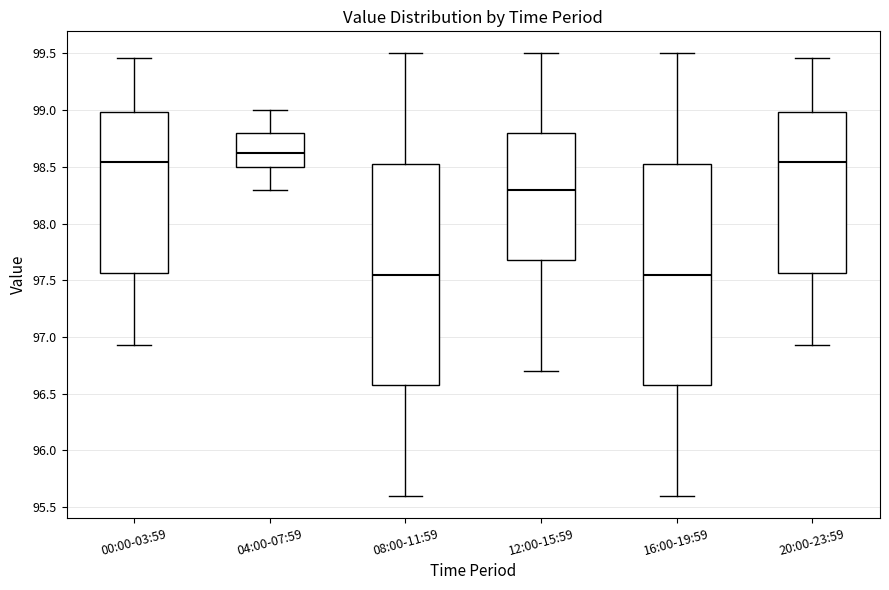

Reading left to right, read every box against the y-axis: the position of its median line, the range the box covers, and the ends of its whiskers. The values are not printed on the chart, so give them approximately, as read against the axis.

00:00-03:59: median 98.55, box 97.55 to 99.00, whiskers 96.95 to 99.45
04:00-07:59: median 98.65, box 98.50 to 98.80, whiskers 98.30 to 99.00
08:00-11:59: median 97.55, box 96.60 to 98.55, whiskers 95.60 to 99.50
12:00-15:59: median 98.30, box 97.70 to 98.80, whiskers 96.70 to 99.50
16:00-19:59: median 97.55, box 96.60 to 98.55, whiskers 95.60 to 99.50
20:00-23:59: median 98.55, box 97.55 to 99.00, whiskers 96.95 to 99.45